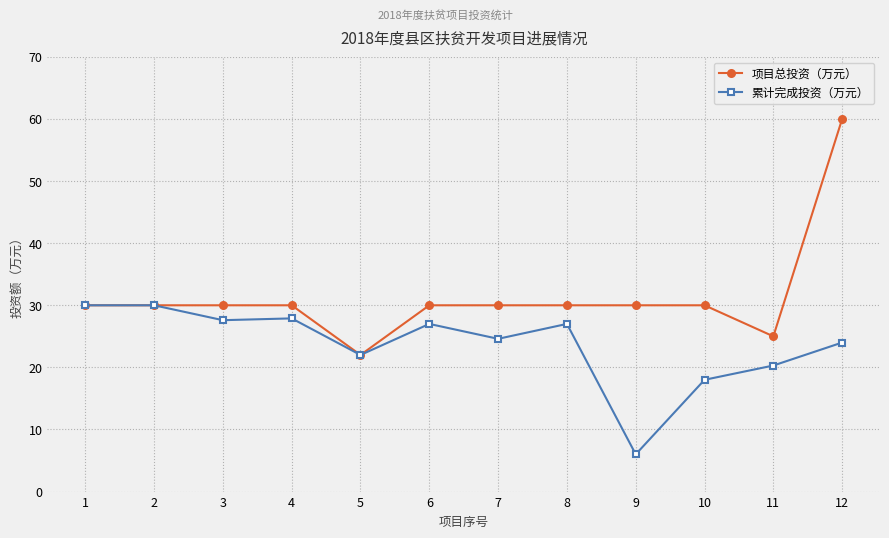

What is the minimum value shown in the chart?

6.0